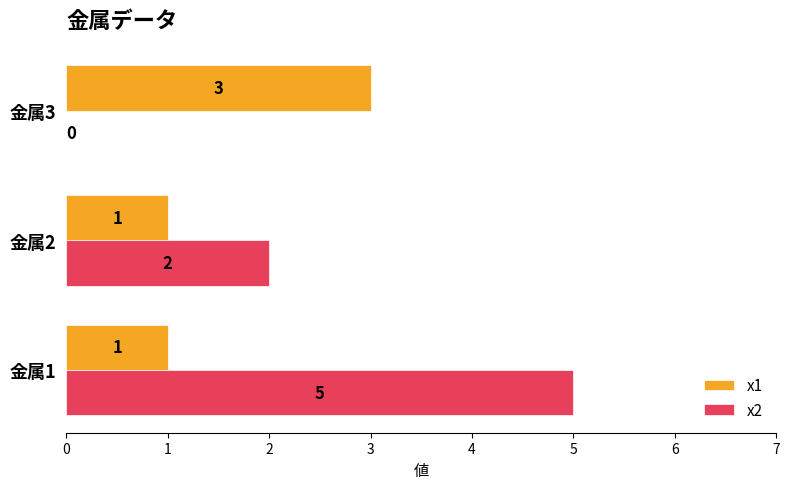

What is the sum of the x2 values at 金属2 and 金属1?

7